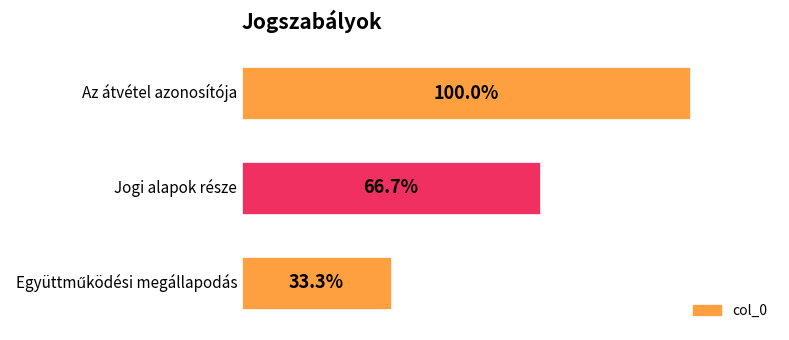

At which label does the data first exceed 66?

1